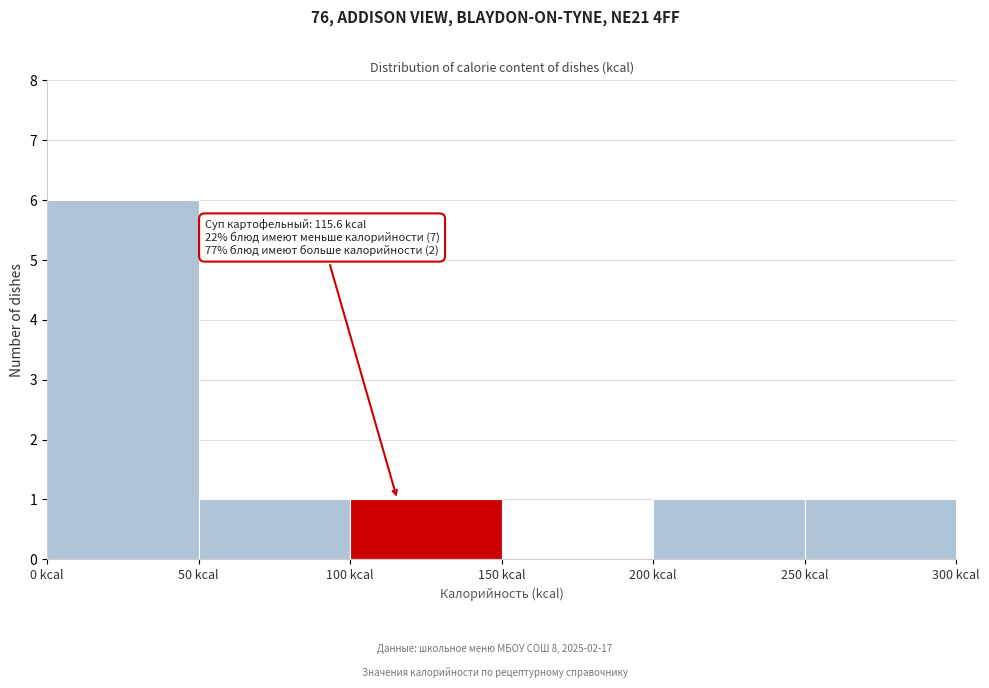

Over which range of the x-axis is the bar tallest?

0 to 50